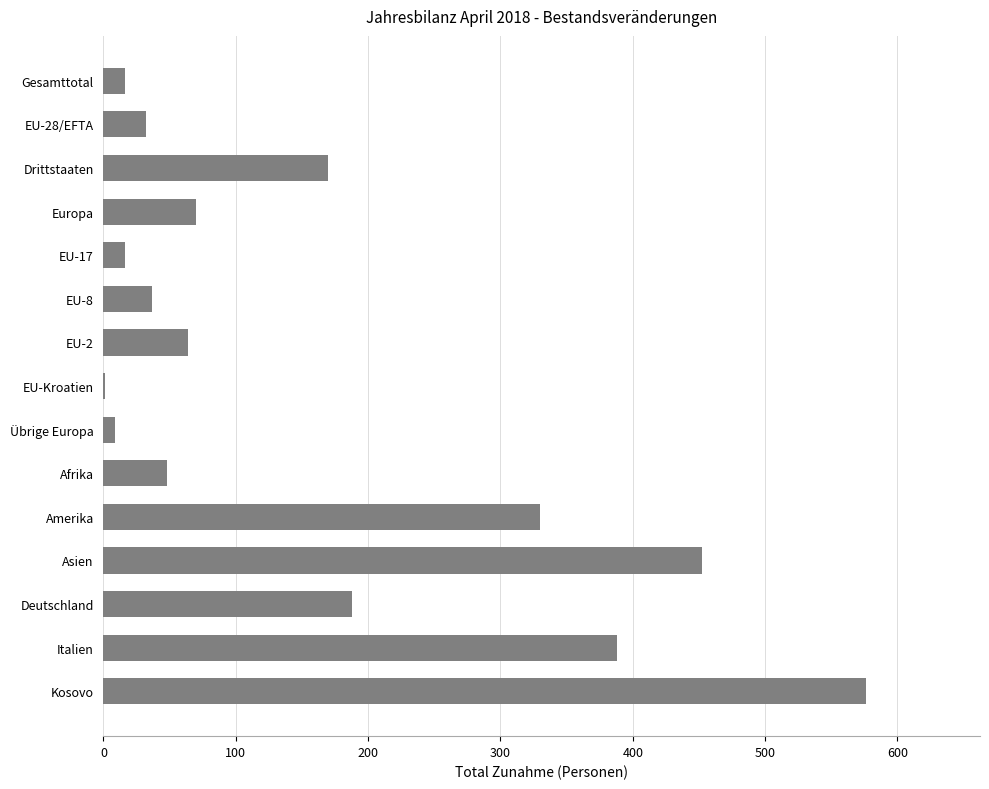

Are the bars horizontal?

Yes